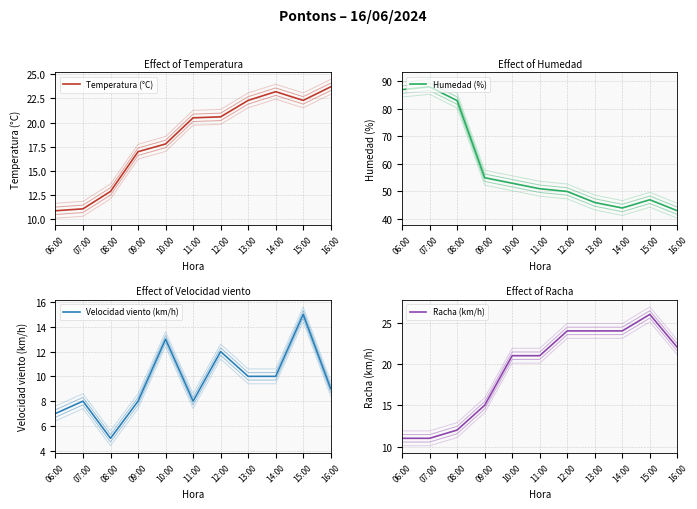

Which series ends up on top after the final intersection of Temperatura (°C) and Racha (km/h)?

Temperatura (°C)